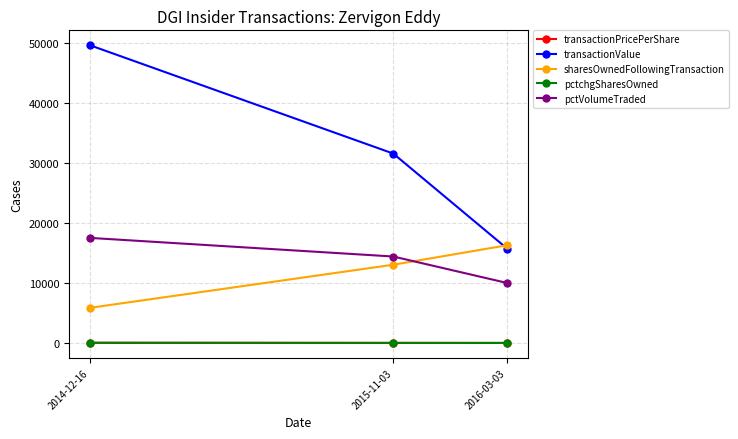

What is the difference between the maximum and second lowest values in the transactionValue series?

18080.0